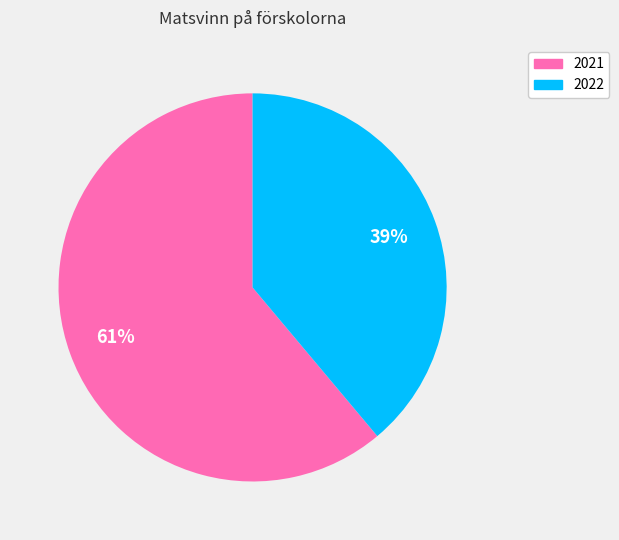

Approximately how many times larger is the value at 2021 compared to 2022?

1.6